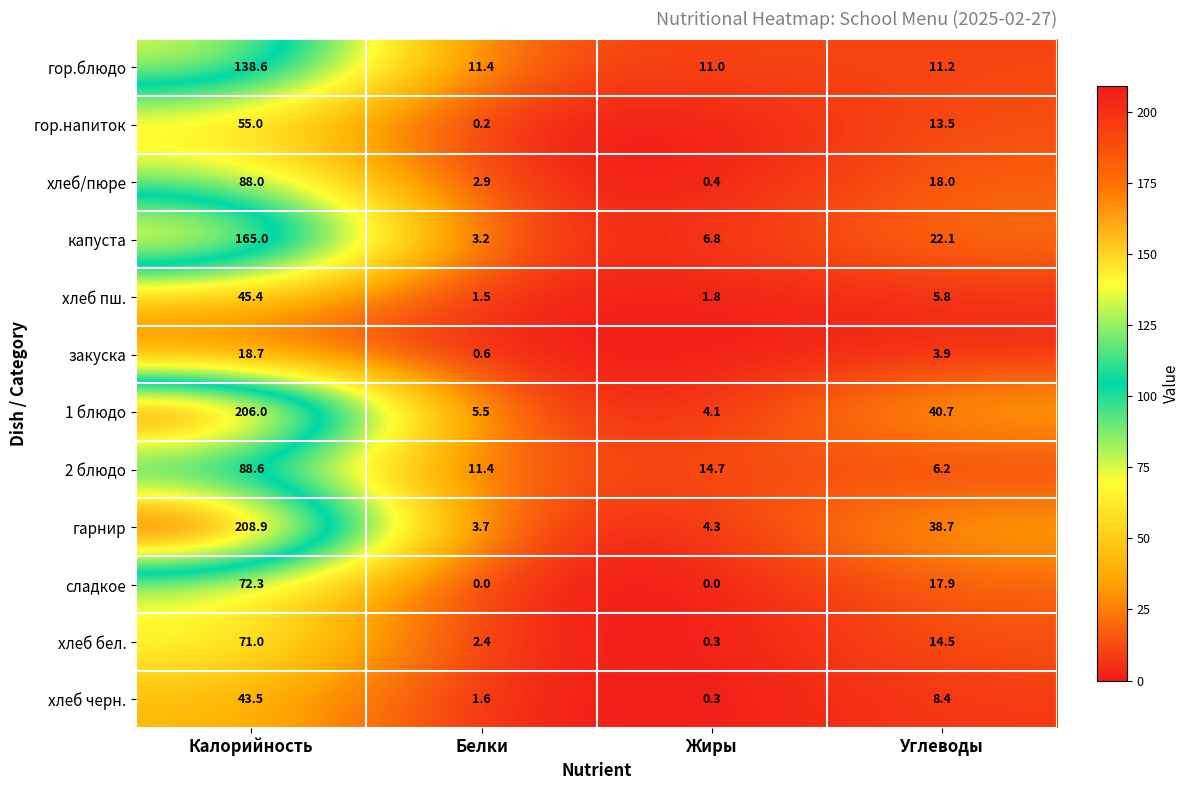

Which category has the highest value across all series?

Калорийность